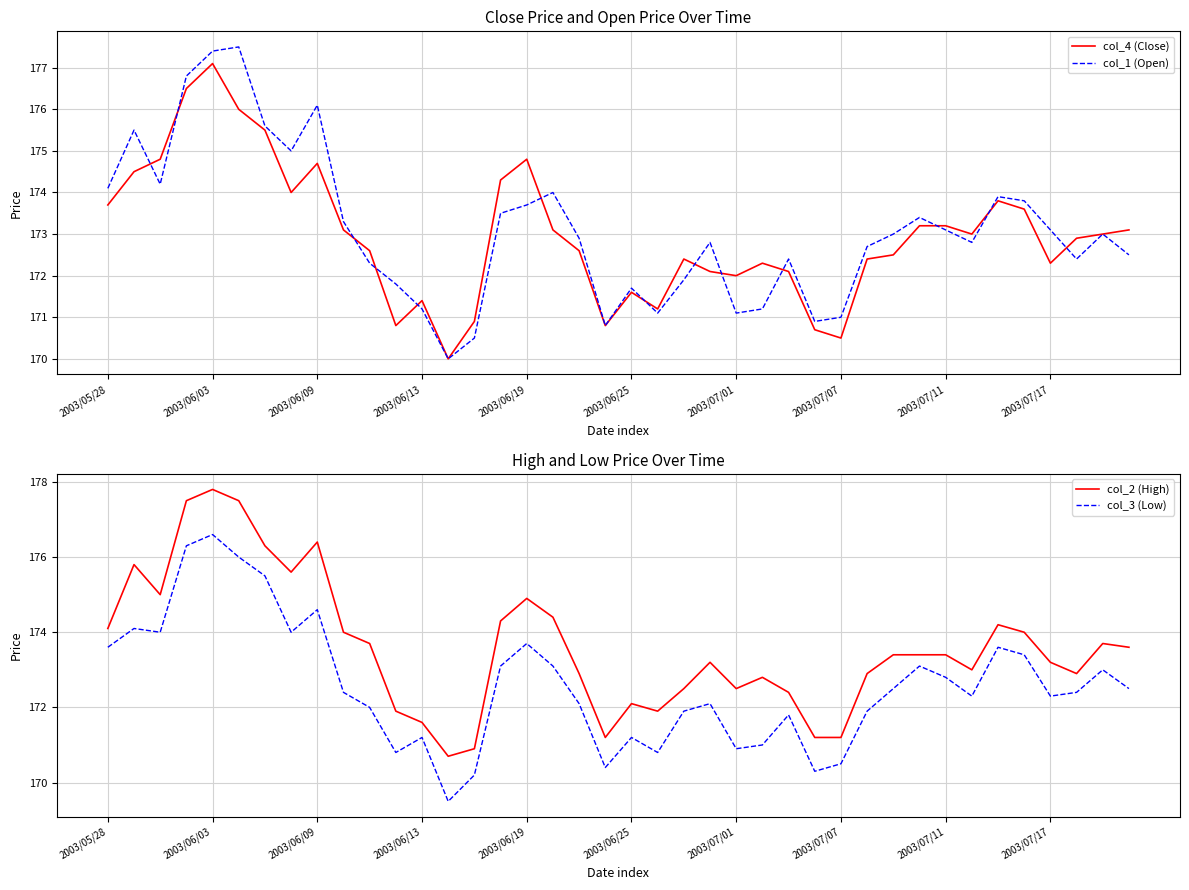

What position from the left is 15?

16